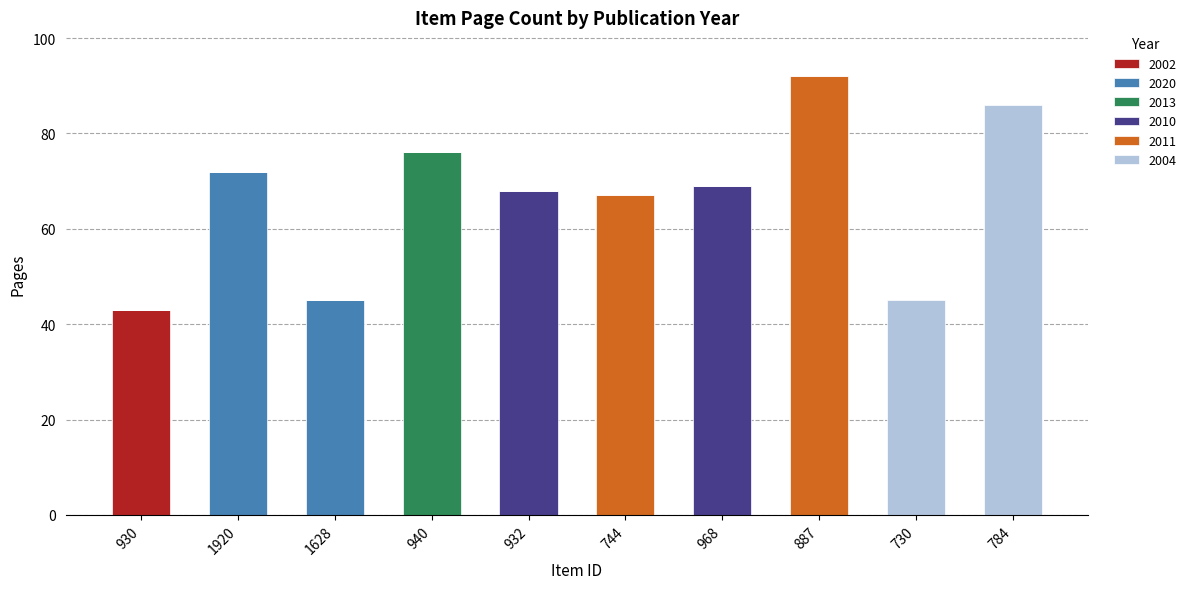

Which category has the highest value in the 2002 series?

930